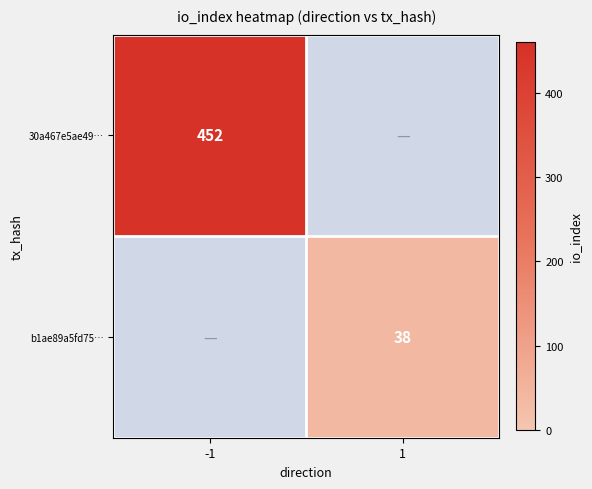

Which has a higher value, 1 or -1?

-1